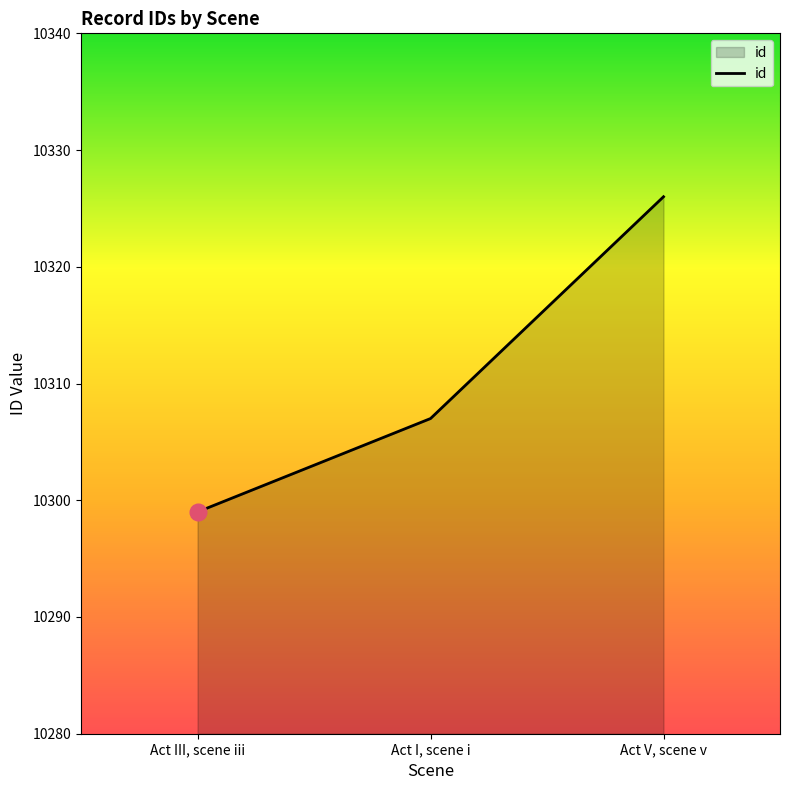

List the labels in order of value, smallest first.

Act III, scene iii, Act I, scene i, Act V, scene v